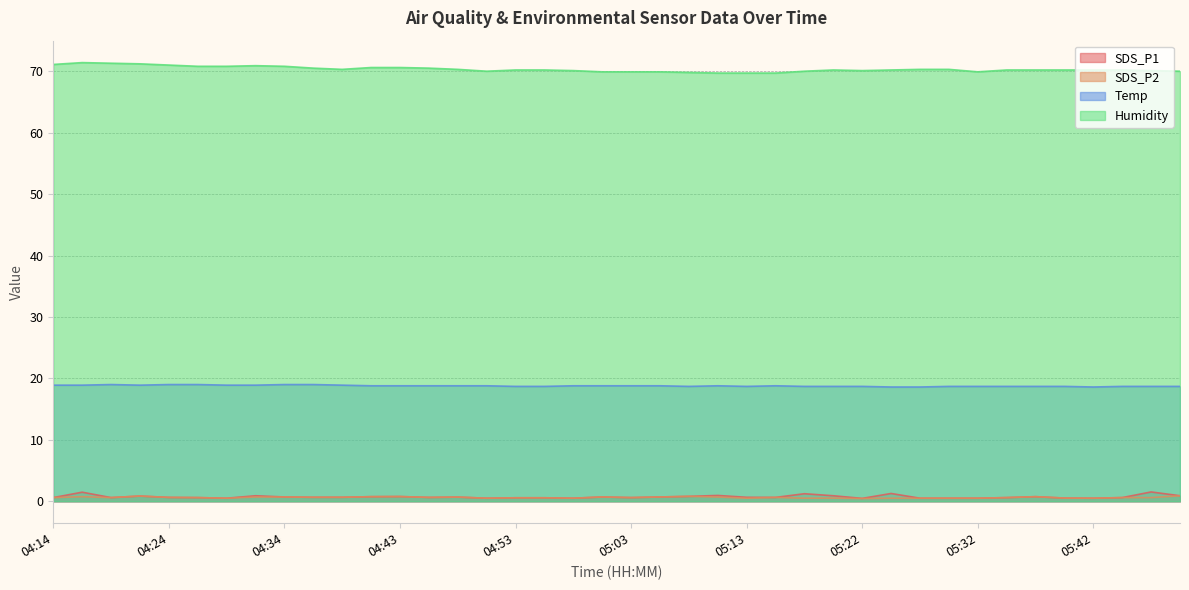

What is the total value across all series at 04:48?

90.5